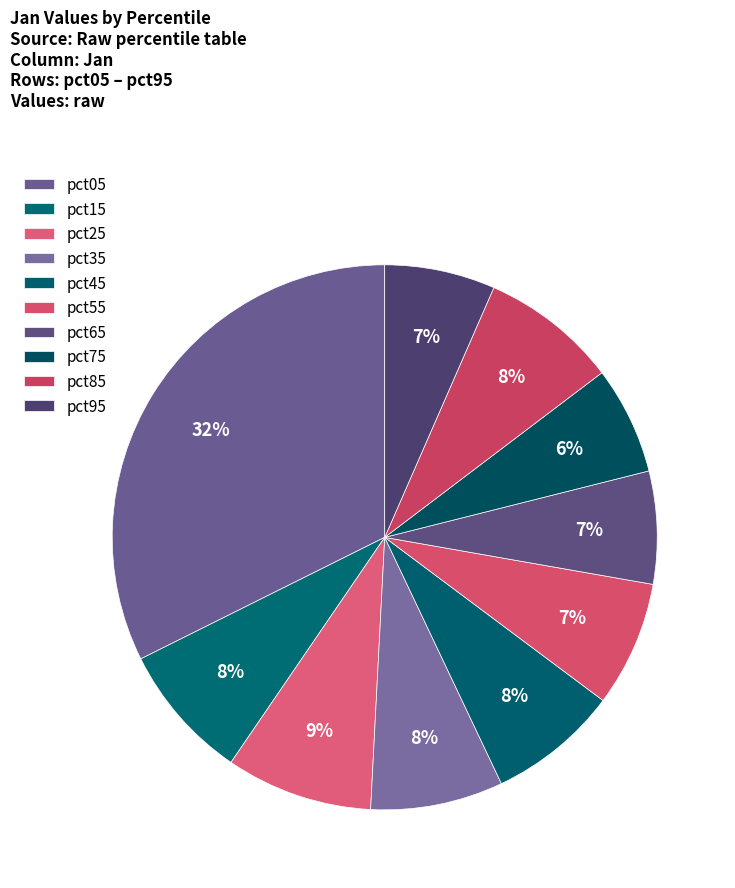

What percentage is the pct35 slice, to the nearest percent?

8%